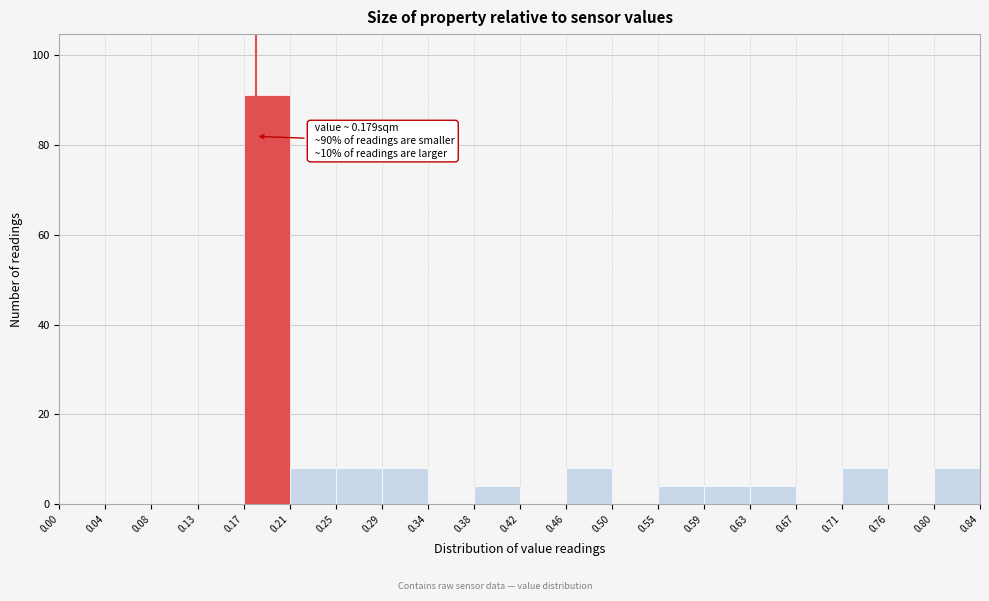

Over which range of the x-axis is the bar tallest?

0.17 to 0.21